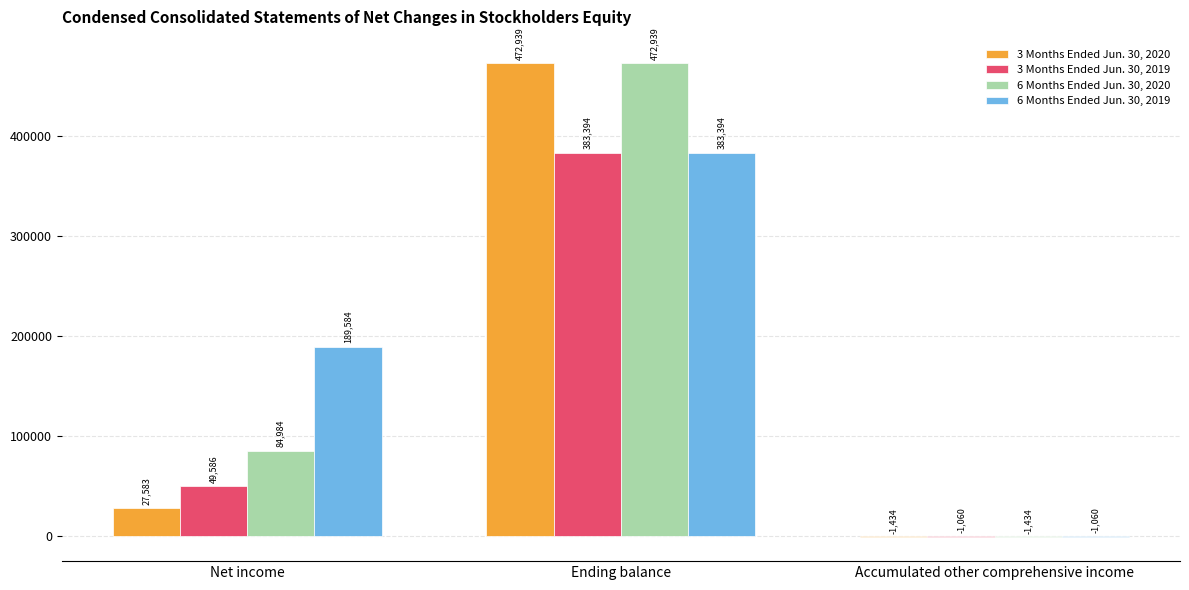

At which label is 6 Months Ended Jun. 30, 2020 closest to 235752?

Net income